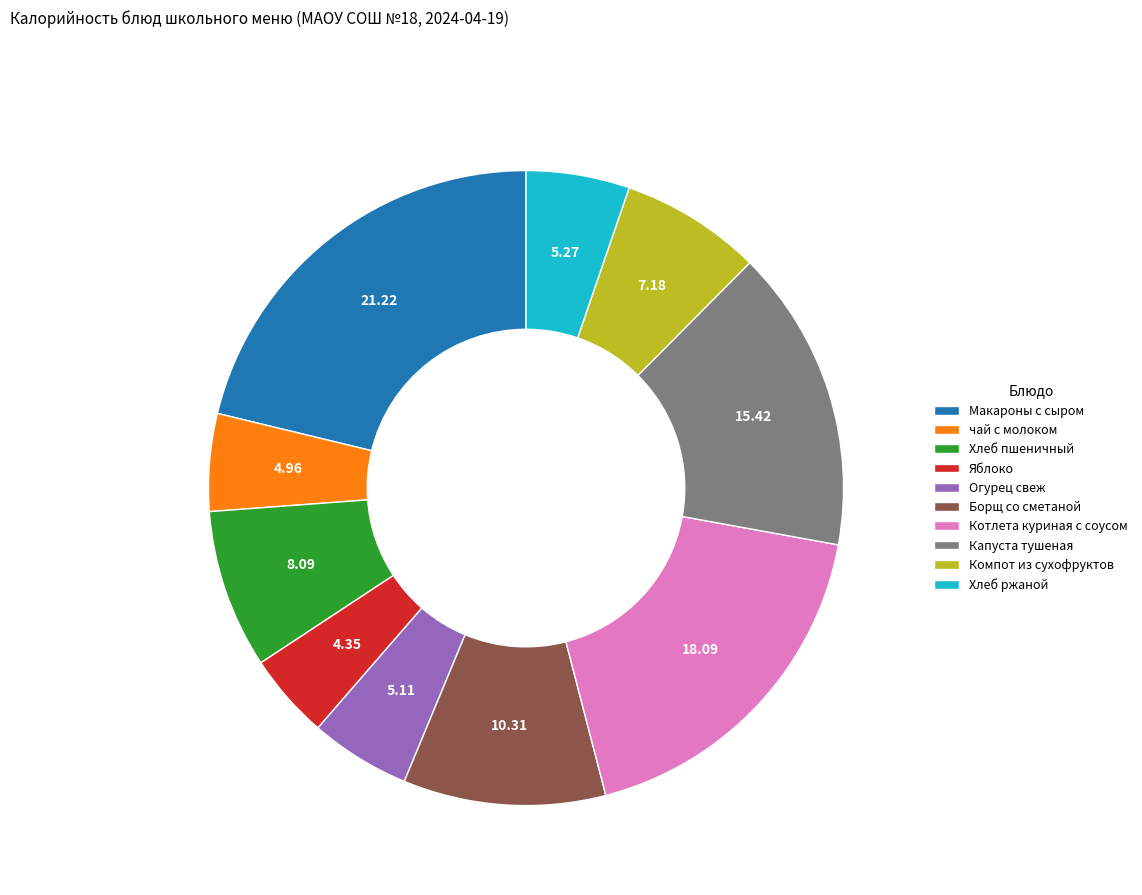

Approximately how many times larger is the value at Макароны с сыром compared to Огурец свеж?

4.1